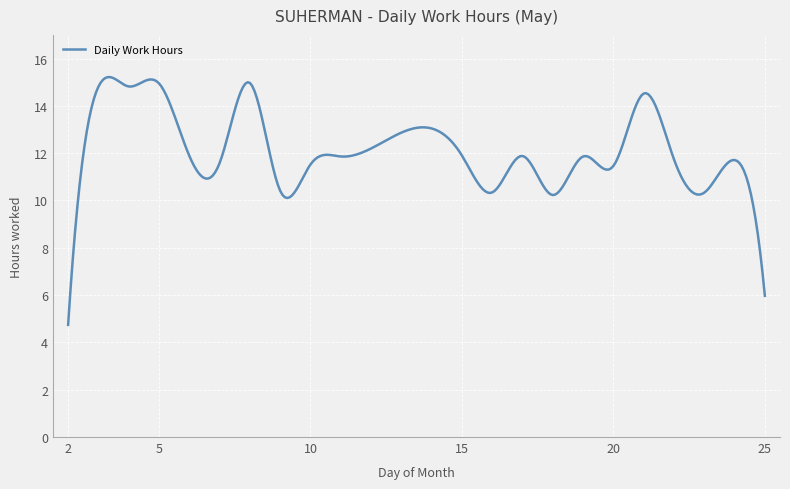

What is the sum of all values?

3632.3